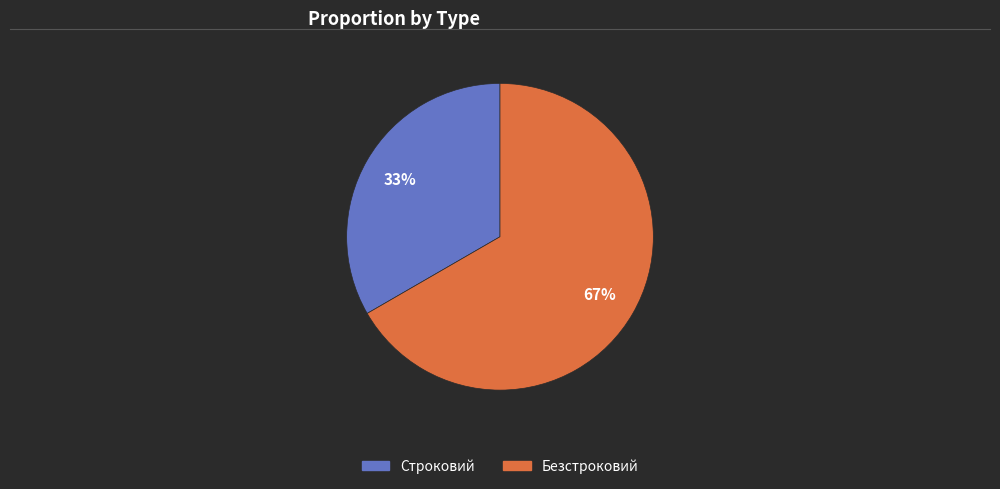

How many segments does this pie chart have?

2